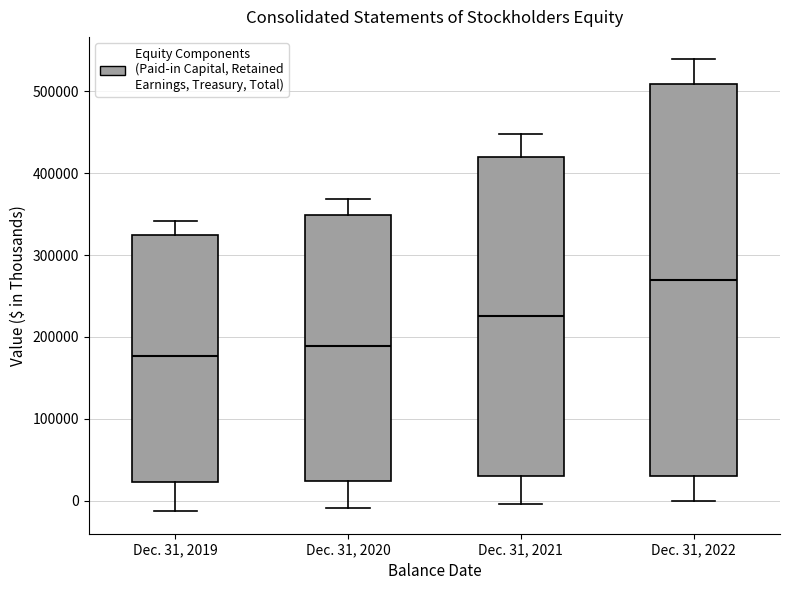

Which box has the lowest median line?

Dec. 31, 2019